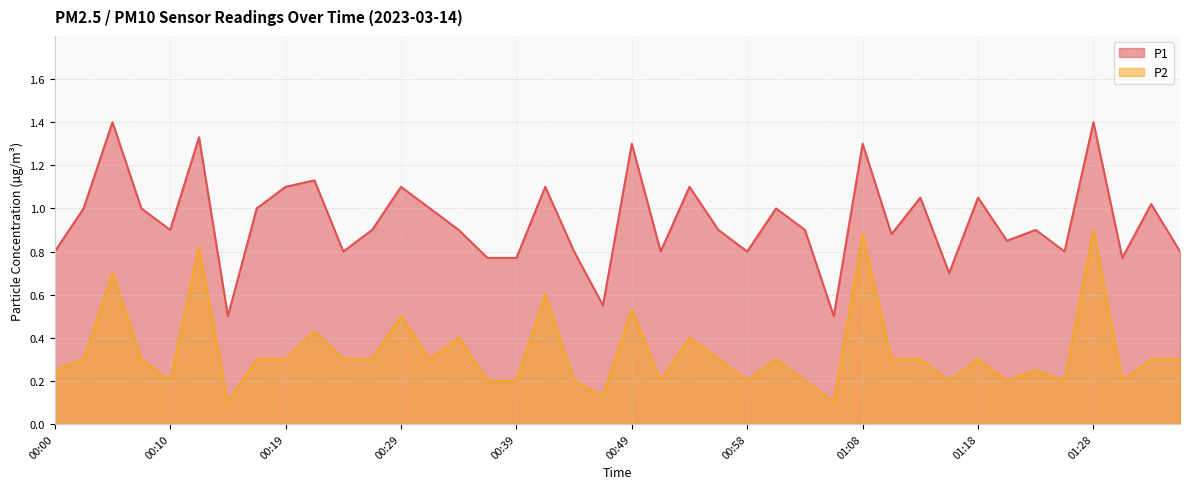

List the series in order of their overall mean, highest first.

P1, P2